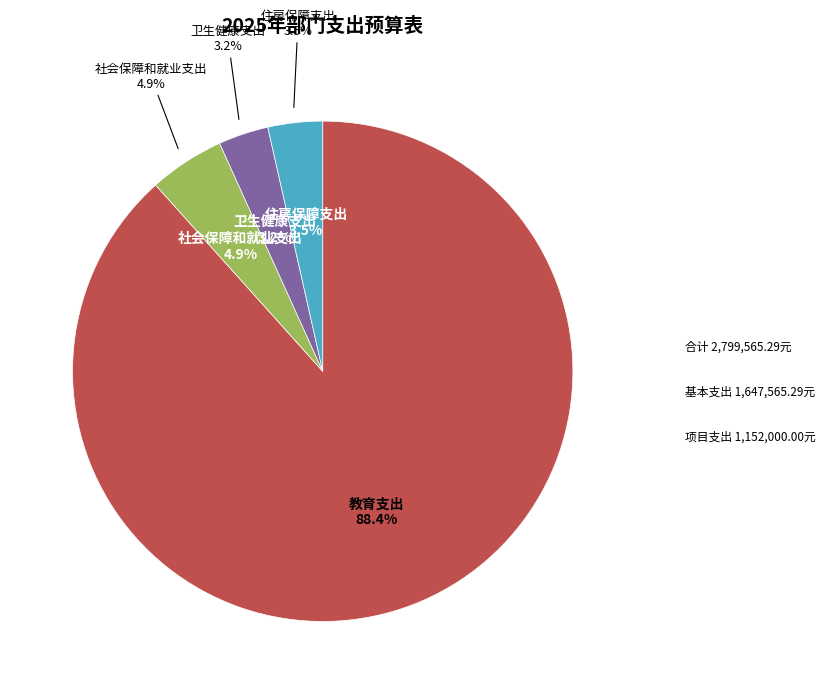

To the nearest percent, what percentage of the pie is 卫生健康支出?

3%